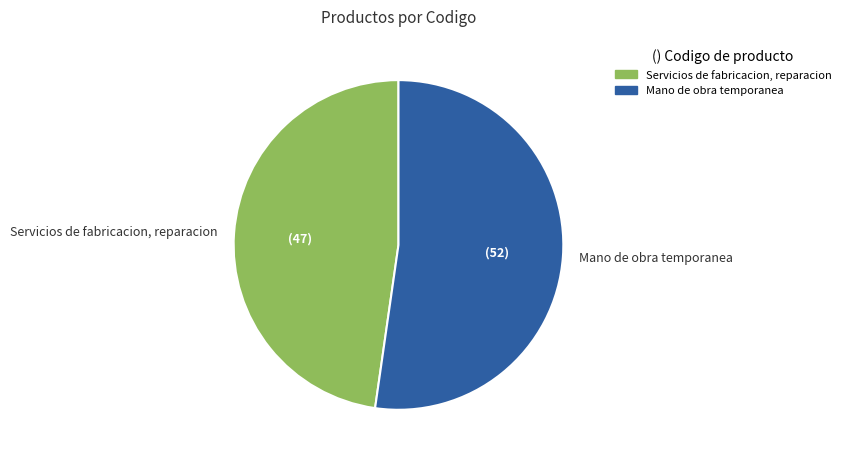

Is Mano de obra temporanea the majority of the pie?

Yes